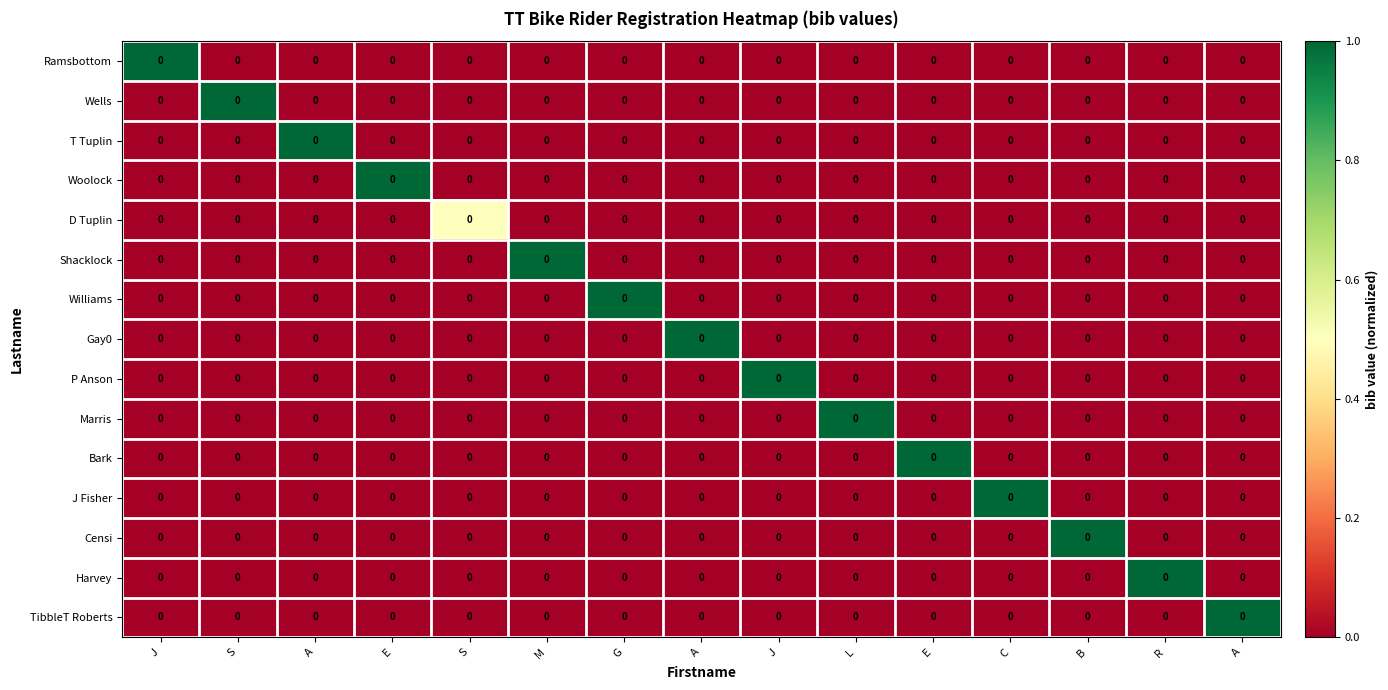

Rank the series by their maximum value, from lowest to highest.

D Tuplin, Ramsbottom, Wells, T Tuplin, Woolock, Shacklock, Williams, Gay0, P Anson, Marris, Bark, J Fisher, Censi, Harvey, TibbleT Roberts